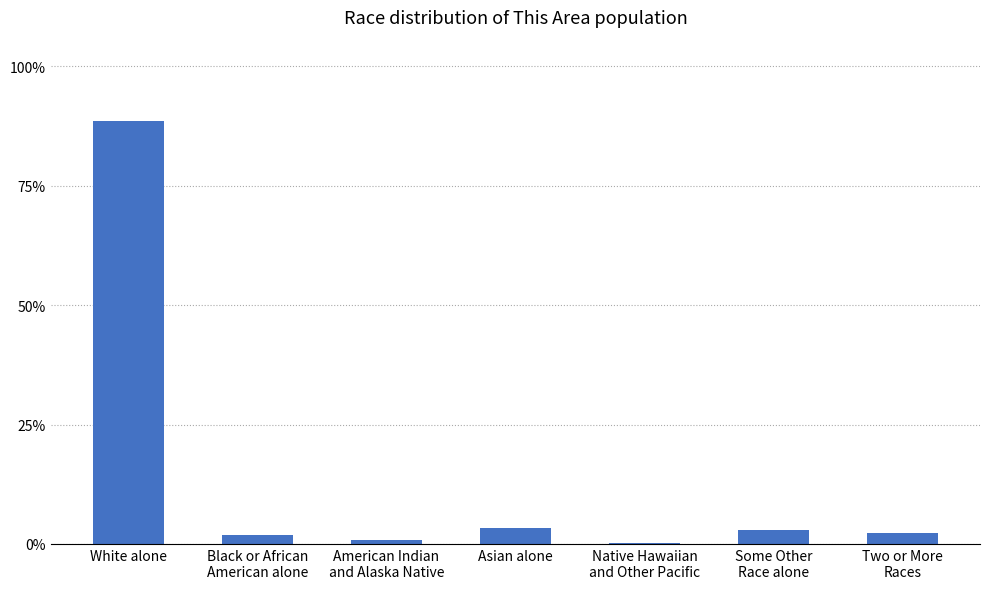

The chart shows a value of 0.0 at American Indian
and Alaska Native. True or false?

False